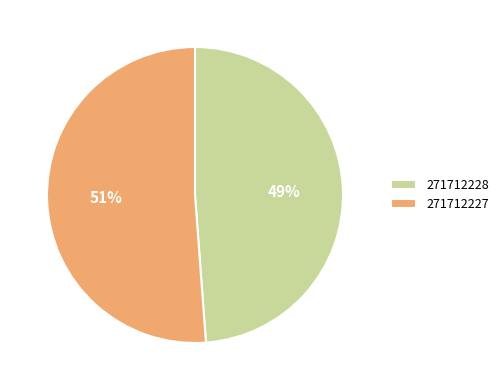

True or false: 271712227 accounts for 62% of the total.

False